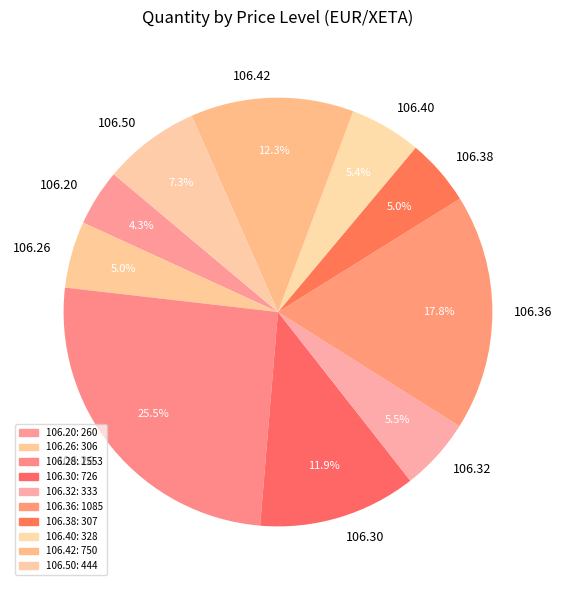

What is the total percentage of 106.36 and 106.42?

30.1%